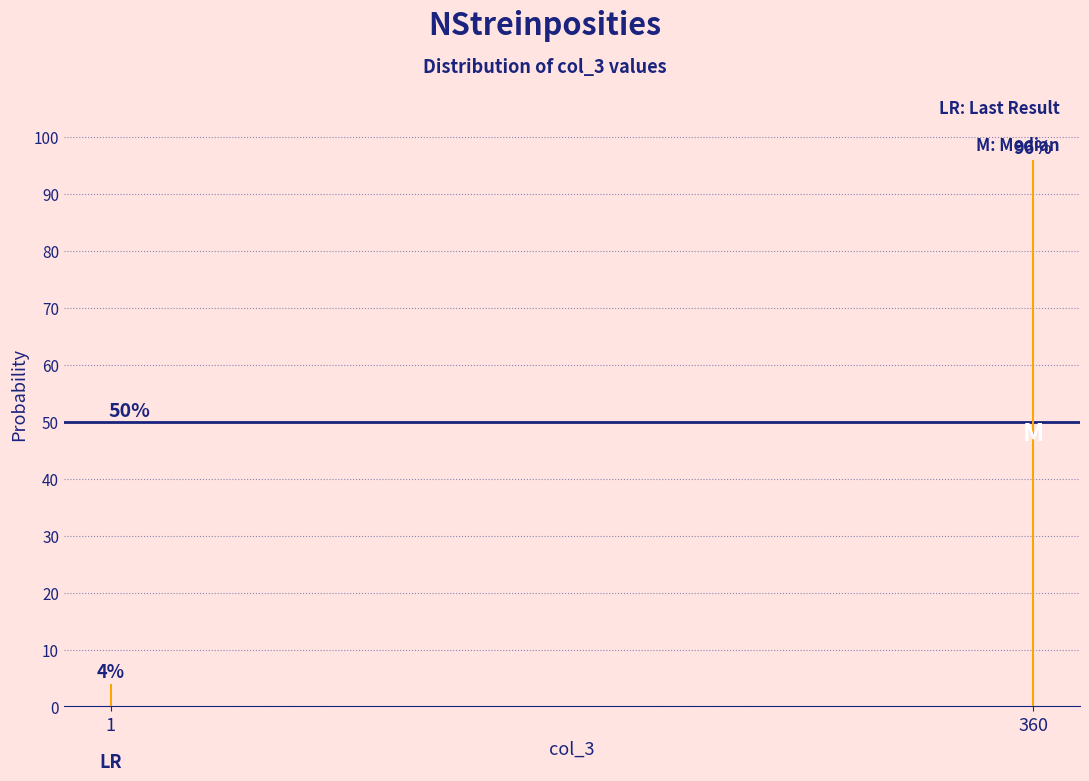

Reading right to left, extract all data points from this chart.

96	4